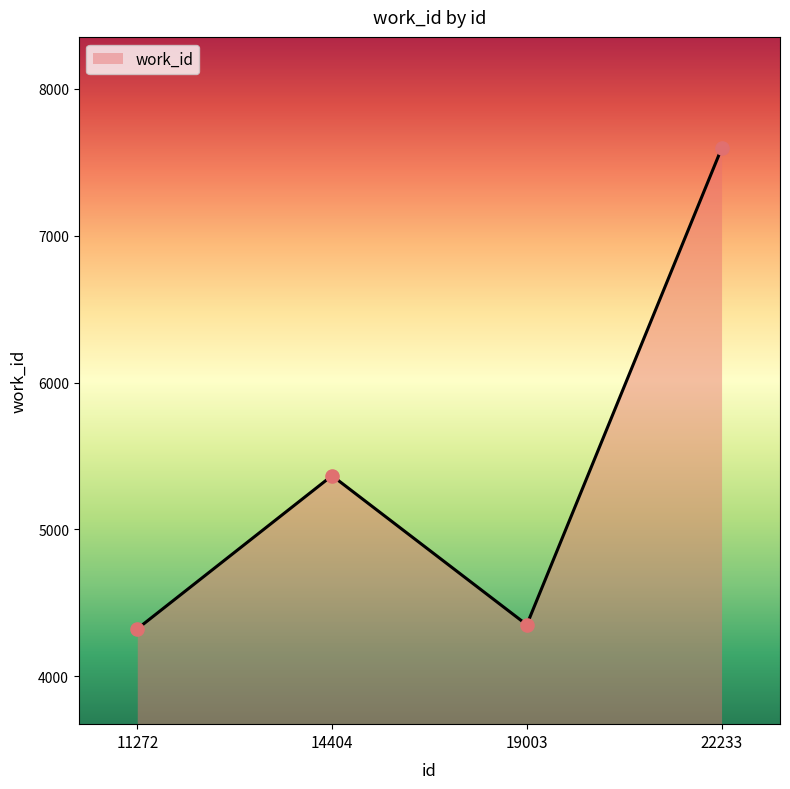

Which has a higher value, 22233 or 19003?

22233